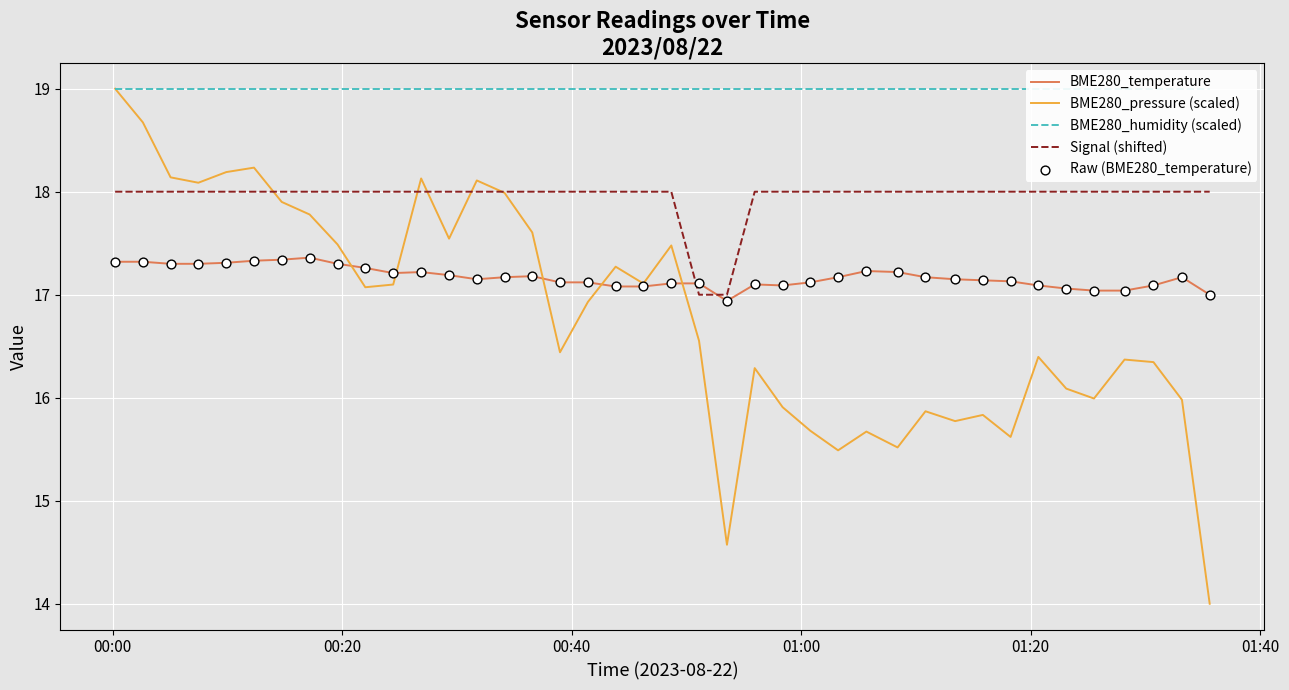

Which series has the largest total across all categories?

BME280_humidity (scaled)